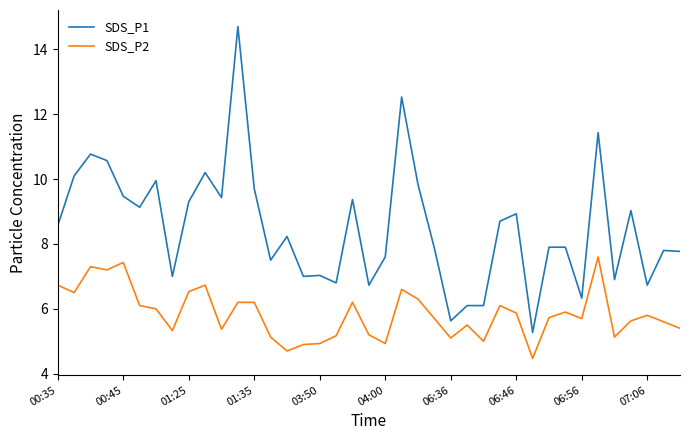

What is the highest value of the SDS_P1 series?

14.7